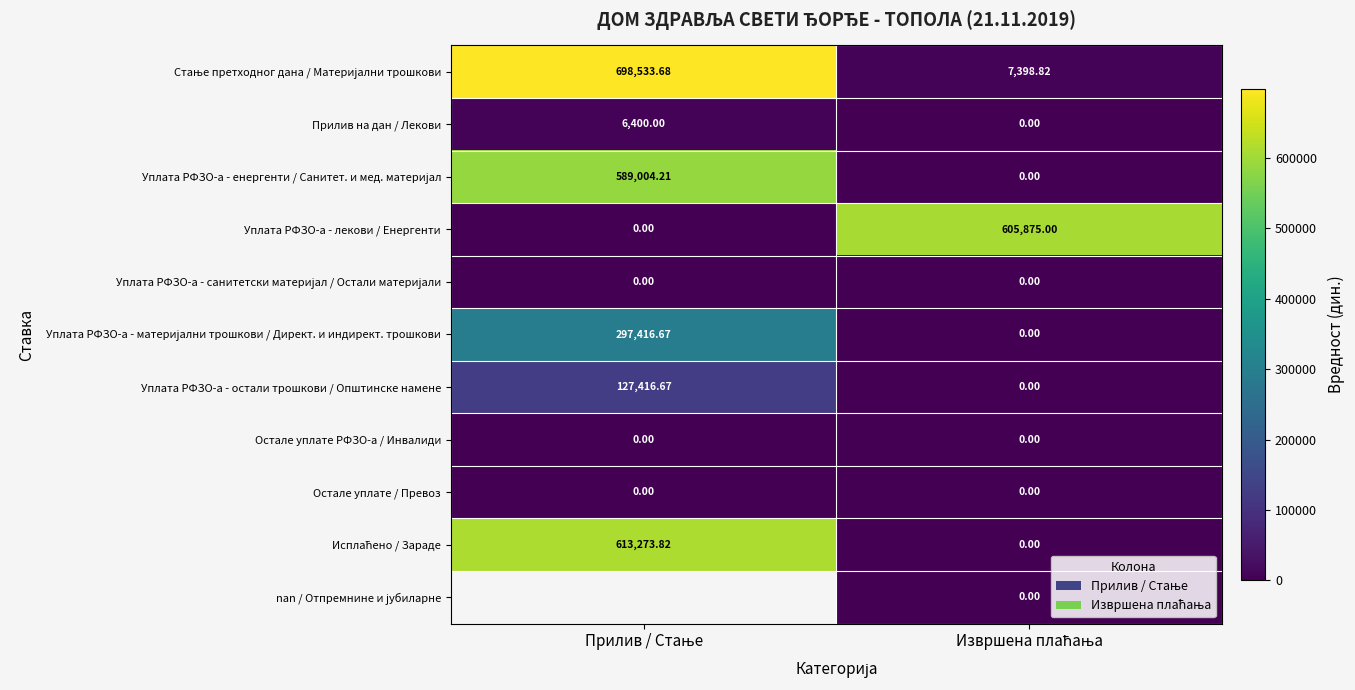

True or false: Уплата РФЗО-а - енергенти / Санитет. и мед. материјал has a value of 0.0 at Извршена плаћања.

True